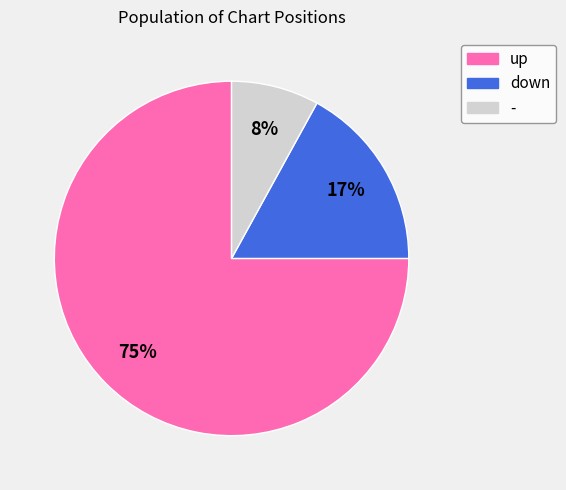

Does any single category account for the majority?

Yes